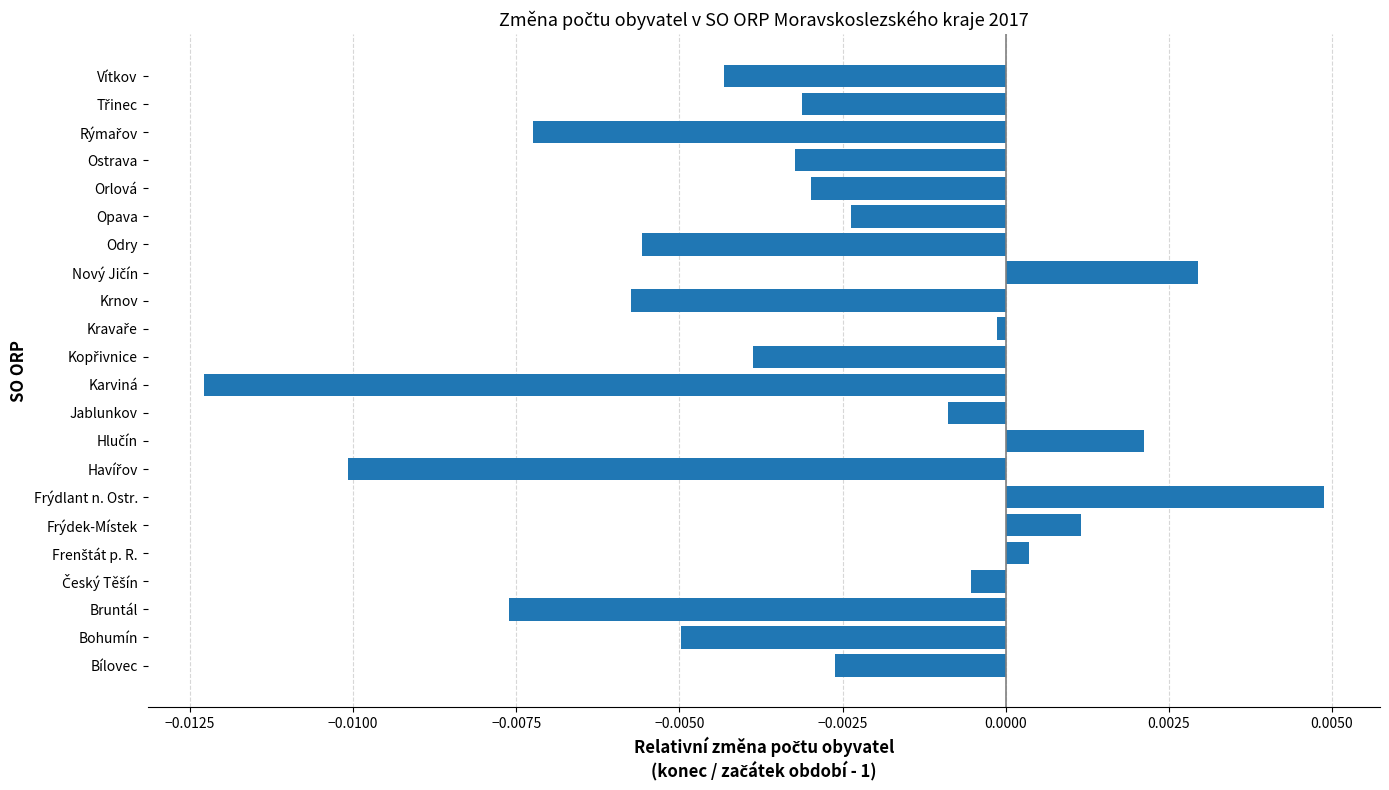

The chart shows a value of -0.0 at Bohumín. True or false?

True